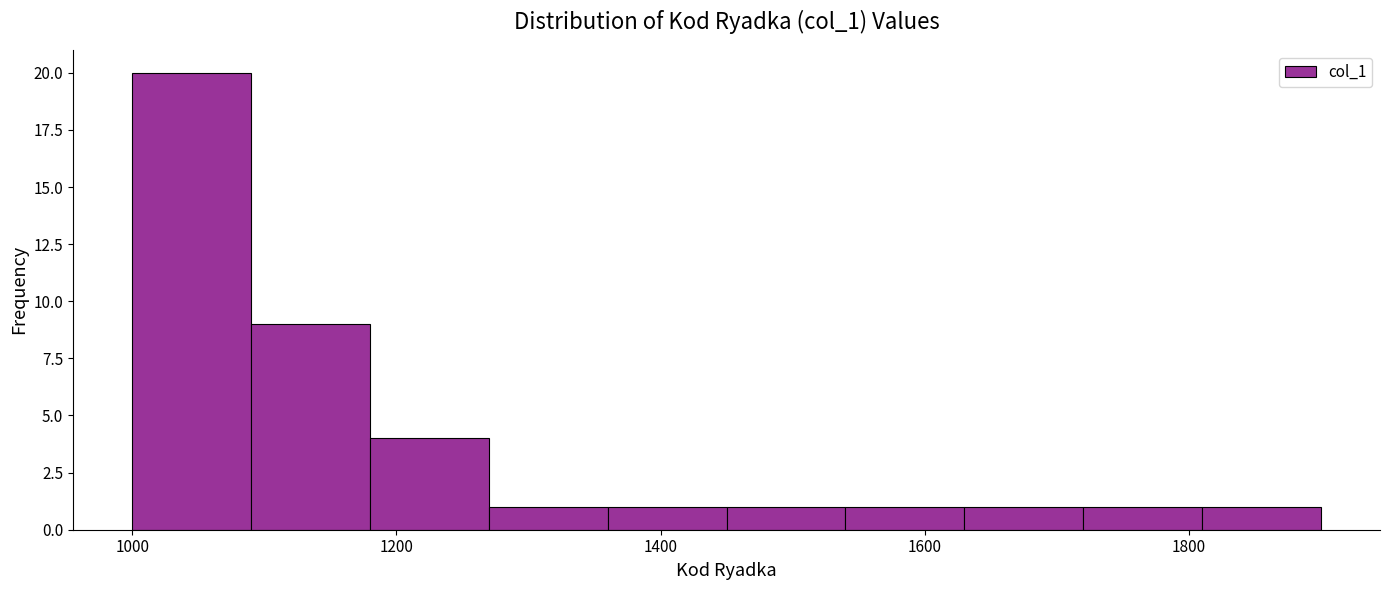

How tall is the bar that spans 1090 to 1180 on the x-axis? Neither the bar edges nor the heights are printed on the chart, so give them approximately, as read against the axes.

9